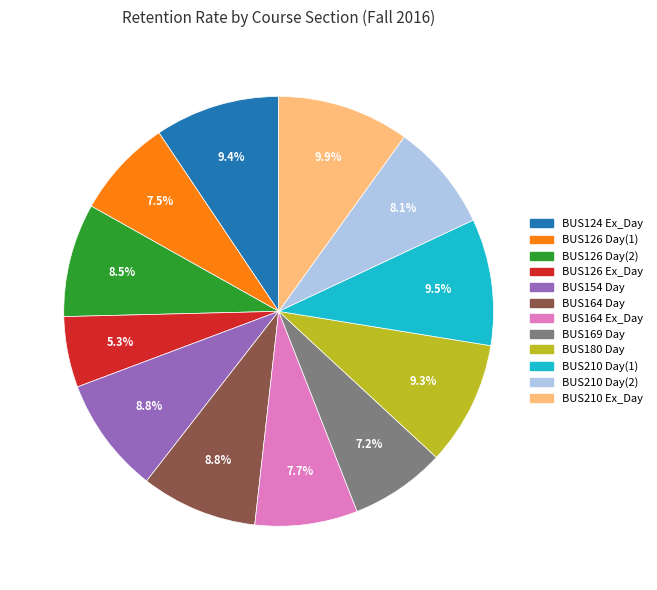

Does any single category account for the majority?

No